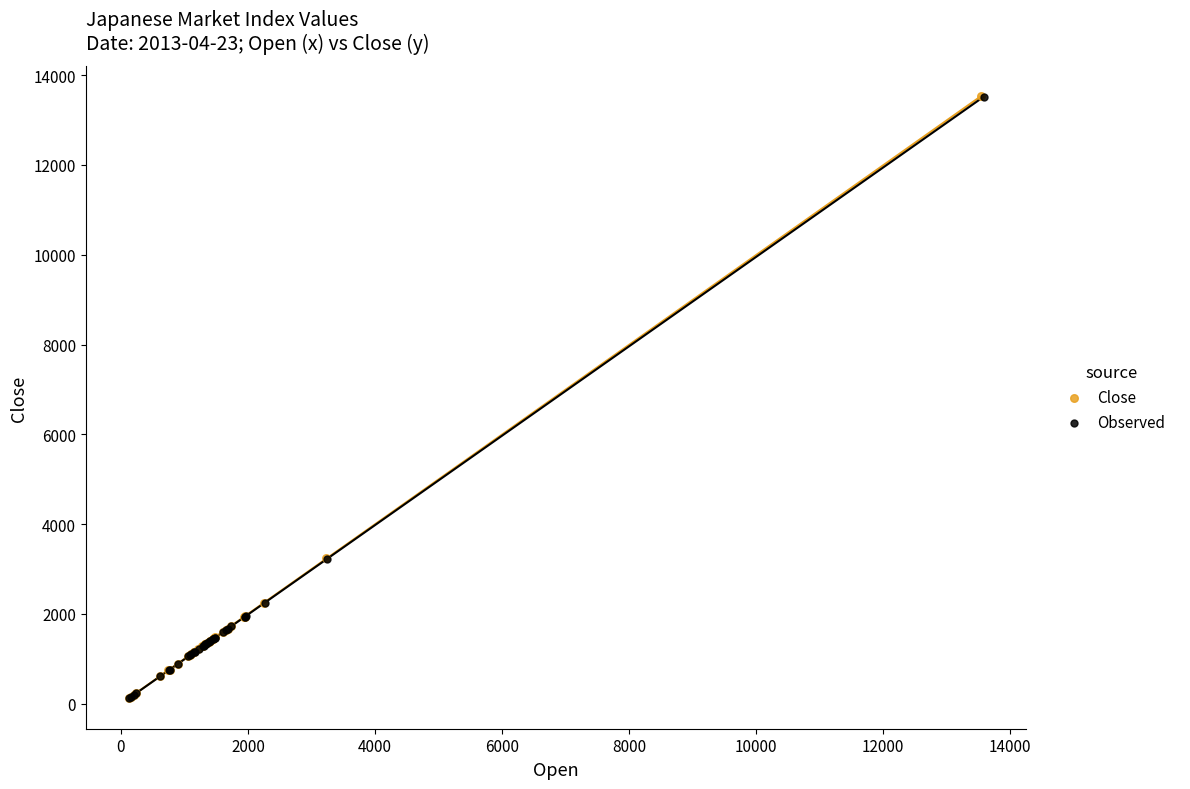

Which series has the largest Y range (max minus min)?

Close